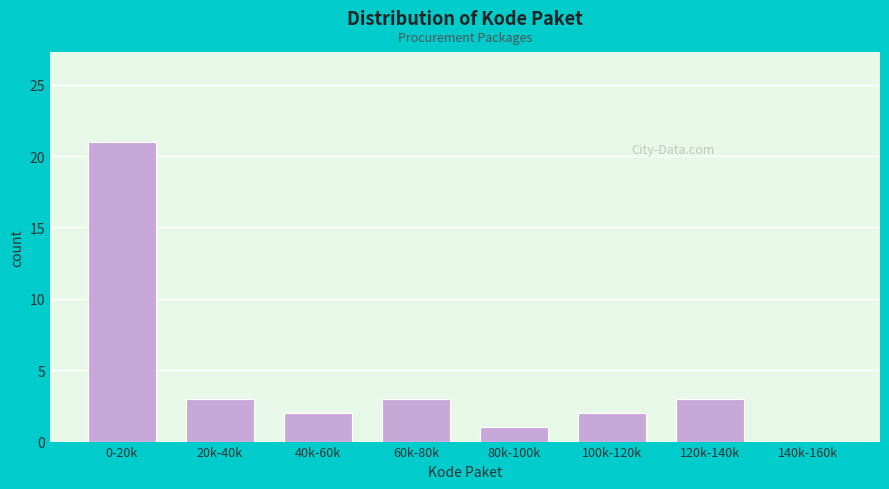

Reading left to right, extract all data points from this chart.

0-20k=21	20k-40k=3	40k-60k=2	60k-80k=3	80k-100k=1	100k-120k=2	120k-140k=3	140k-160k=0